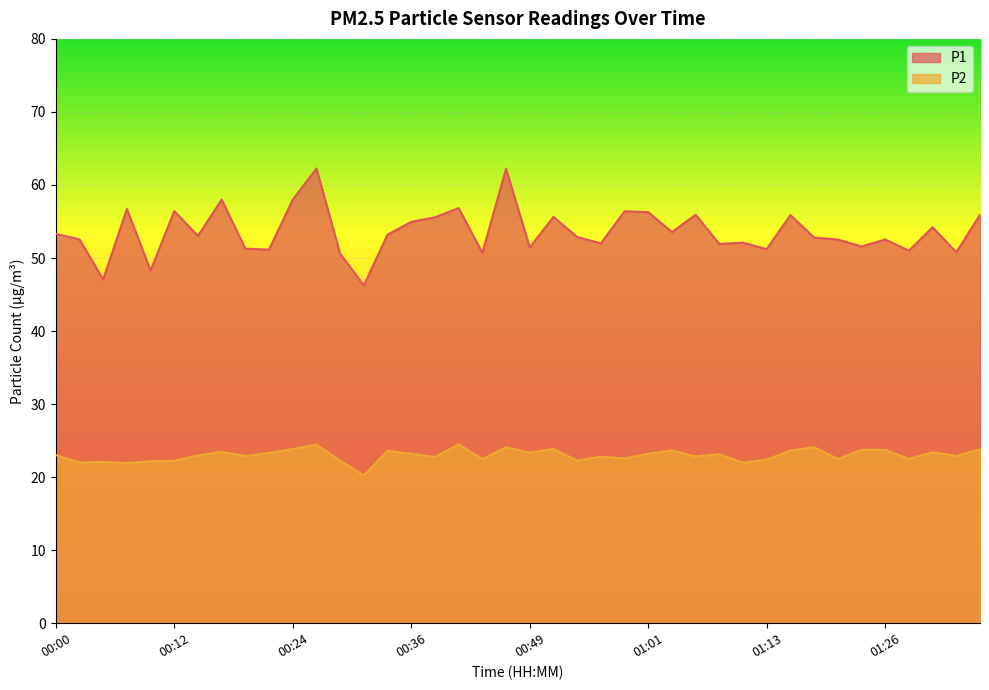

How many interior local valleys does the P2 series have?

14